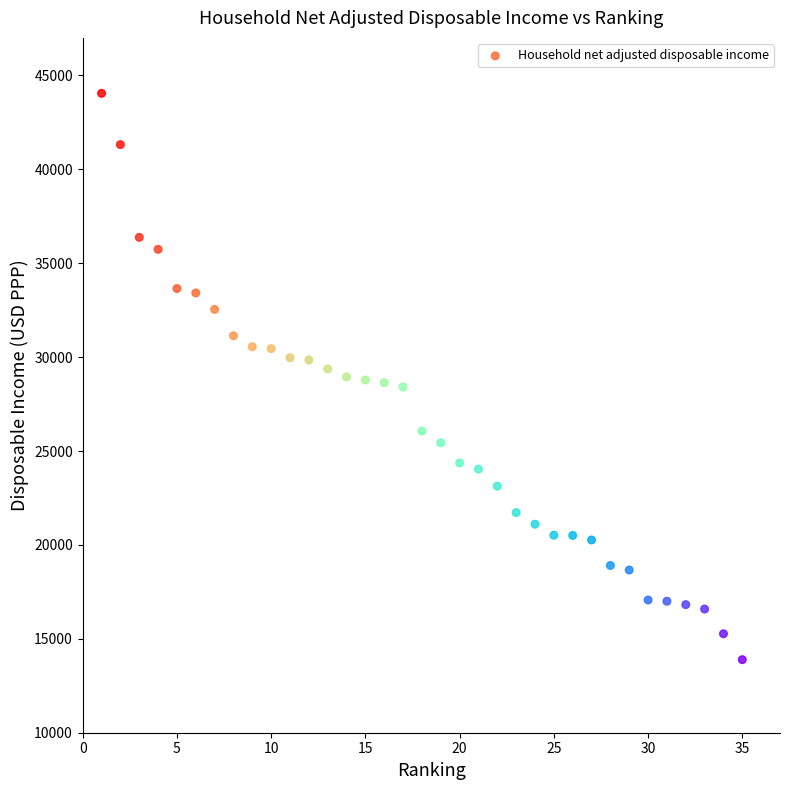

What is the range of Y values (max minus min)?

30158